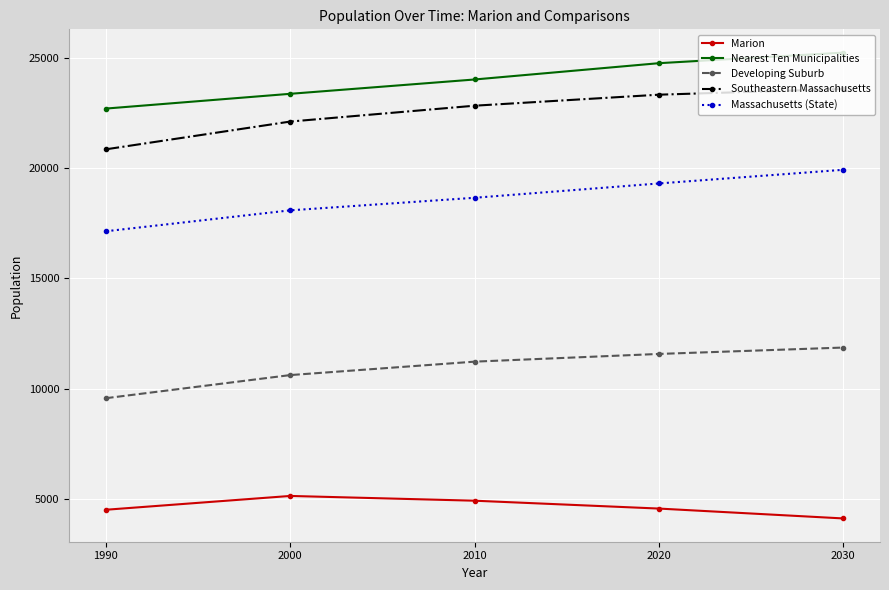

What is the maximum value shown in the chart?

25250